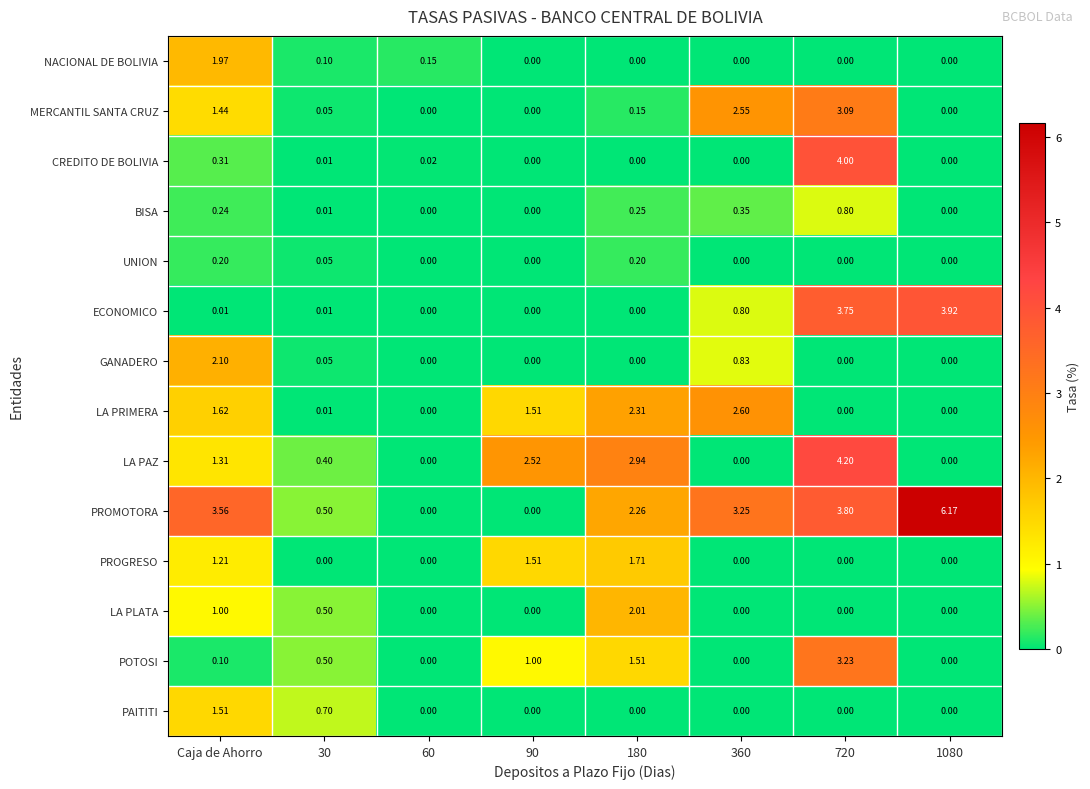

Which series changed the most between 180 and 720?

CREDITO DE BOLIVIA